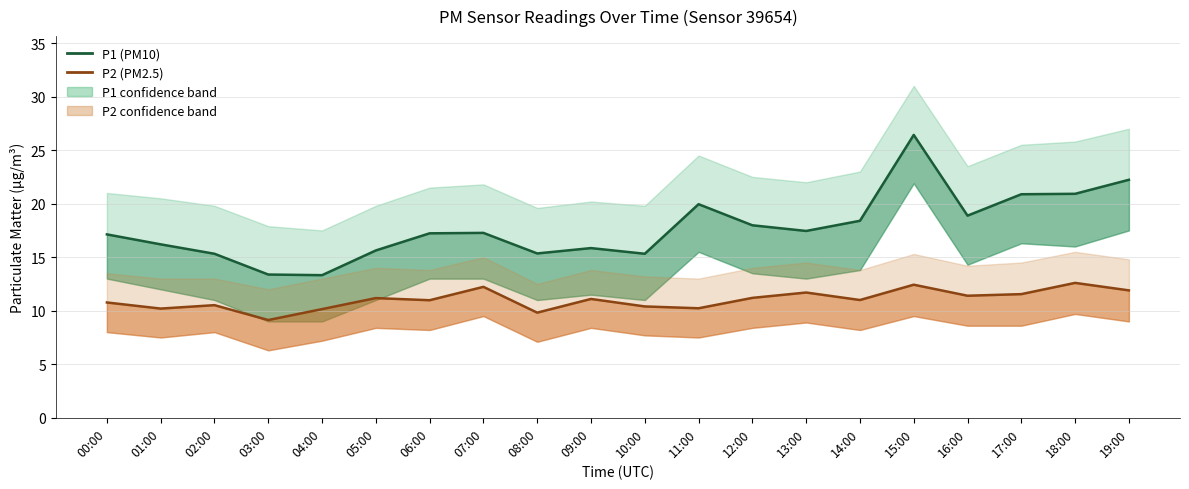

True or false: P1 (PM10) and P2 (PM2.5) cross at least once.

False